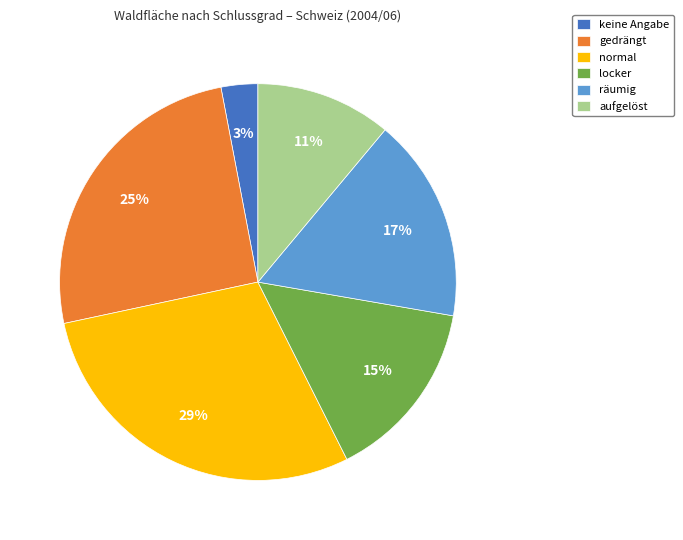

To the nearest percent, what is the average slice percentage?

17%